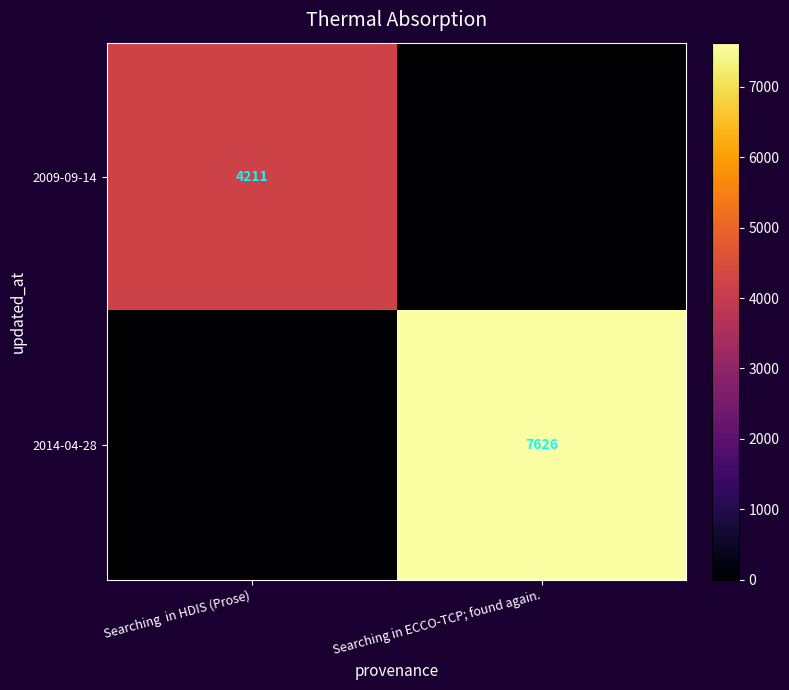

At which category is the sum across all series the highest?

Searching in ECCO-TCP; found again.